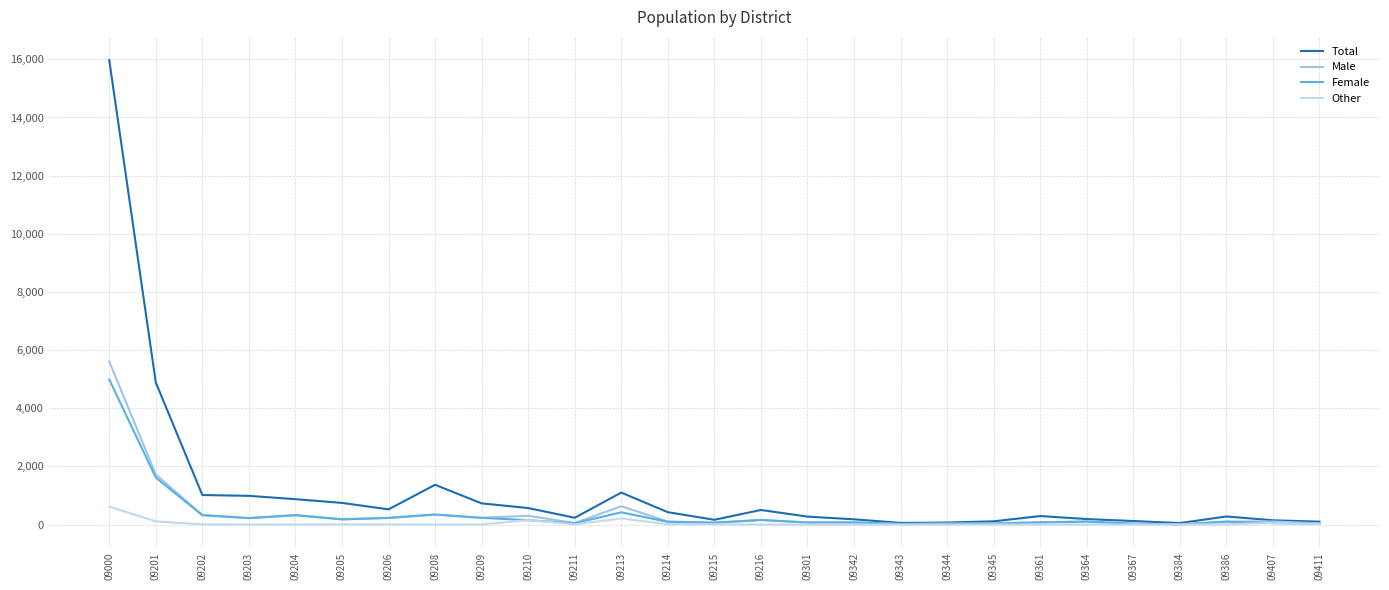

What are all the series names shown in the legend?

Total, Male, Female, Other